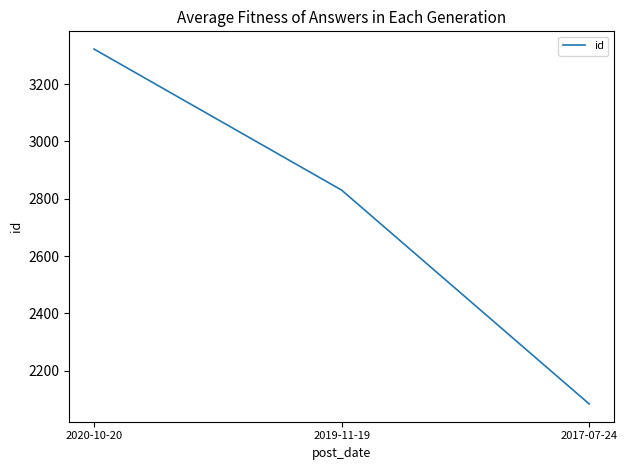

List the labels in order of value, smallest first.

2017-07-24, 2019-11-19, 2020-10-20